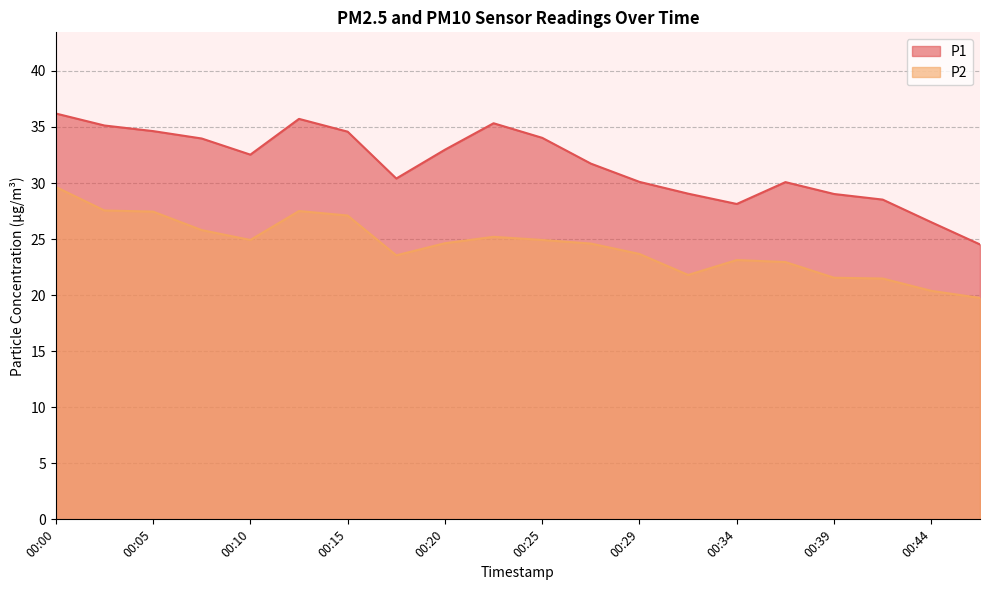

How many interior local valleys does the P1 series have?

3